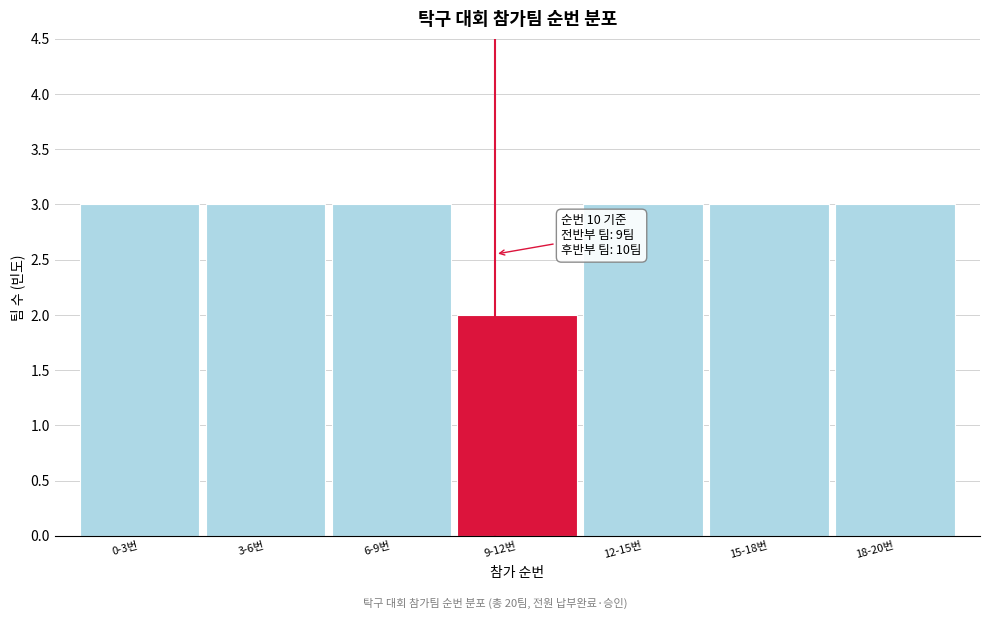

Reading left to right, what are all the values shown in this chart?

3	3	3	2	3	3	3